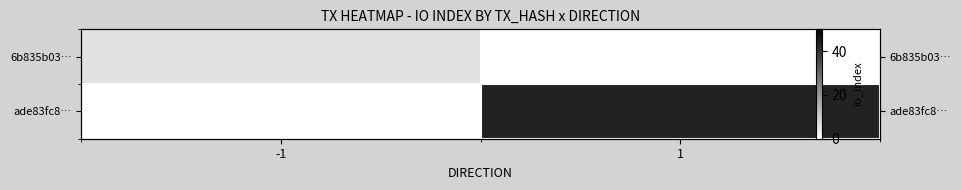

How many series are shown in this chart?

2